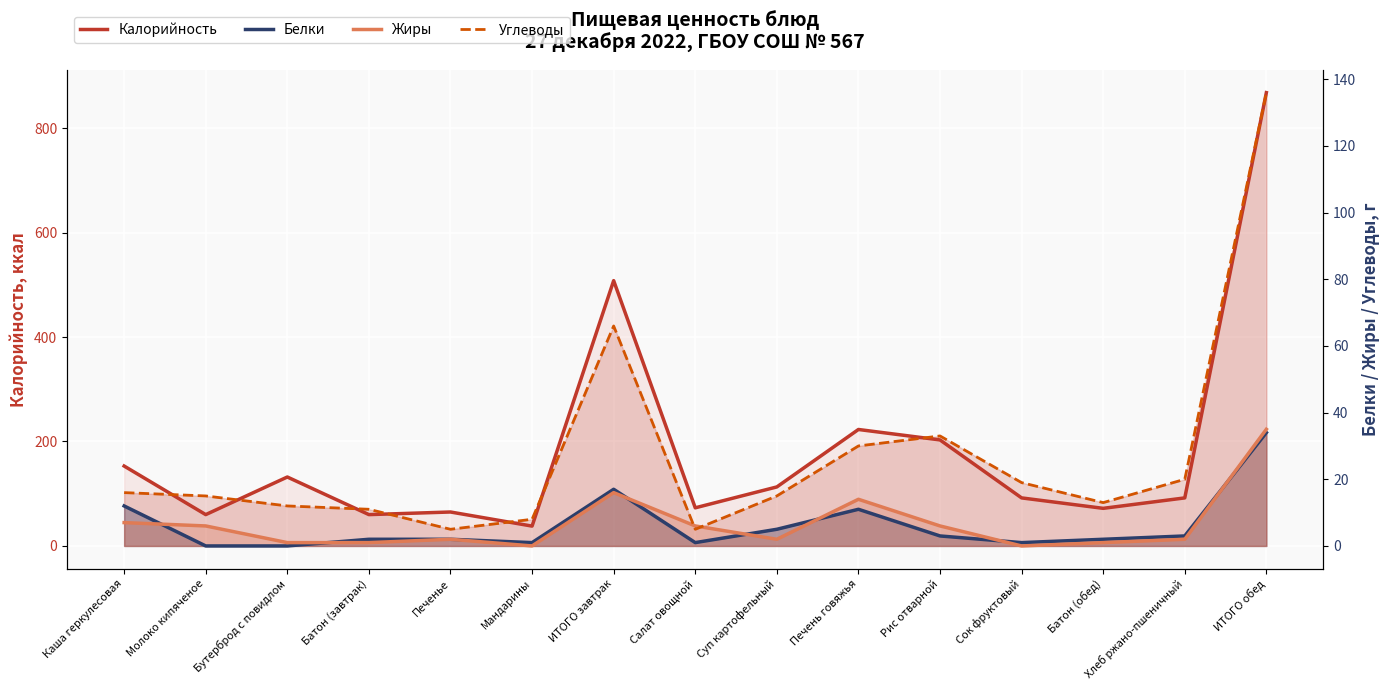

What is the sum of all Калорийность values?

2752